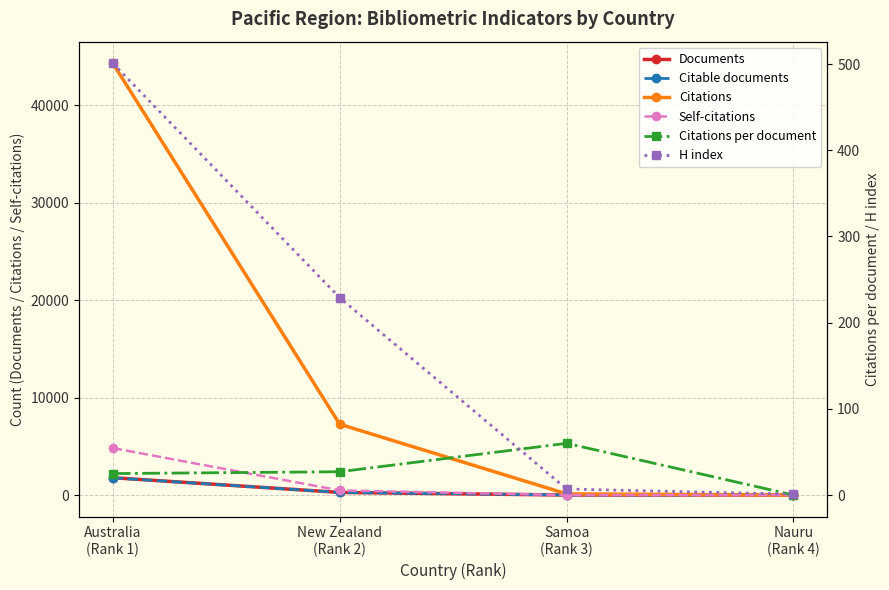

Between New Zealand
(Rank 2) and Nauru
(Rank 4), which series saw the biggest shift?

Citations